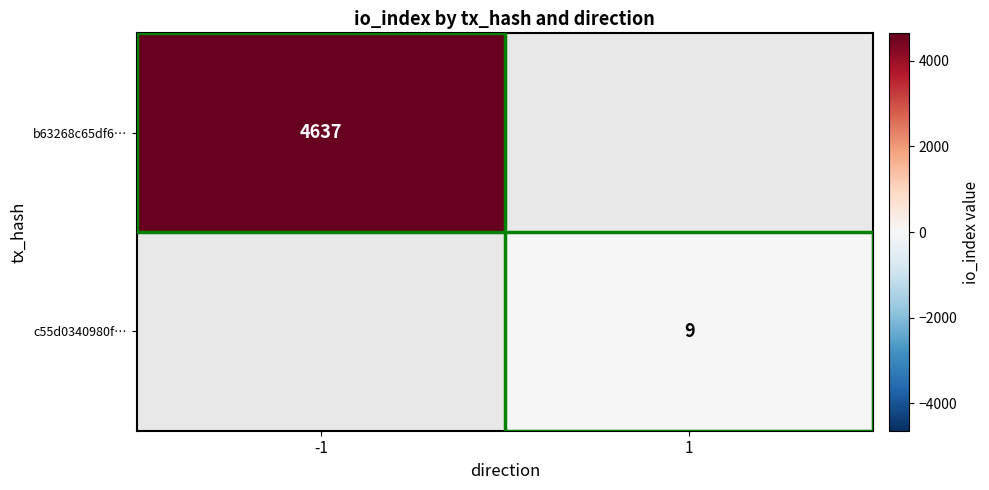

True or false: c55d0340980f… has a value of 9 at 1.

True